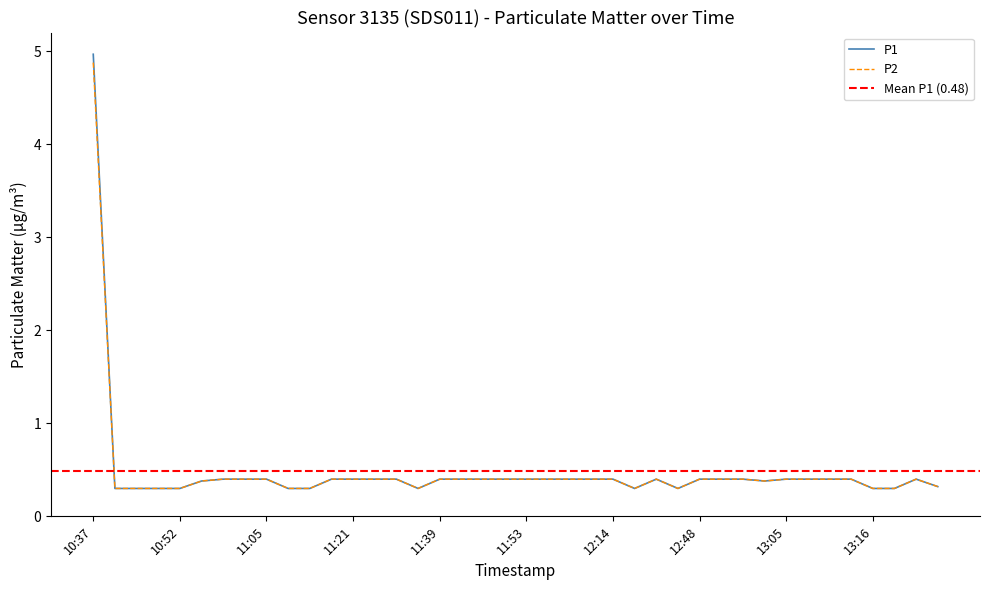

Is it true that P1 equals 0.7 at 11:48?

False